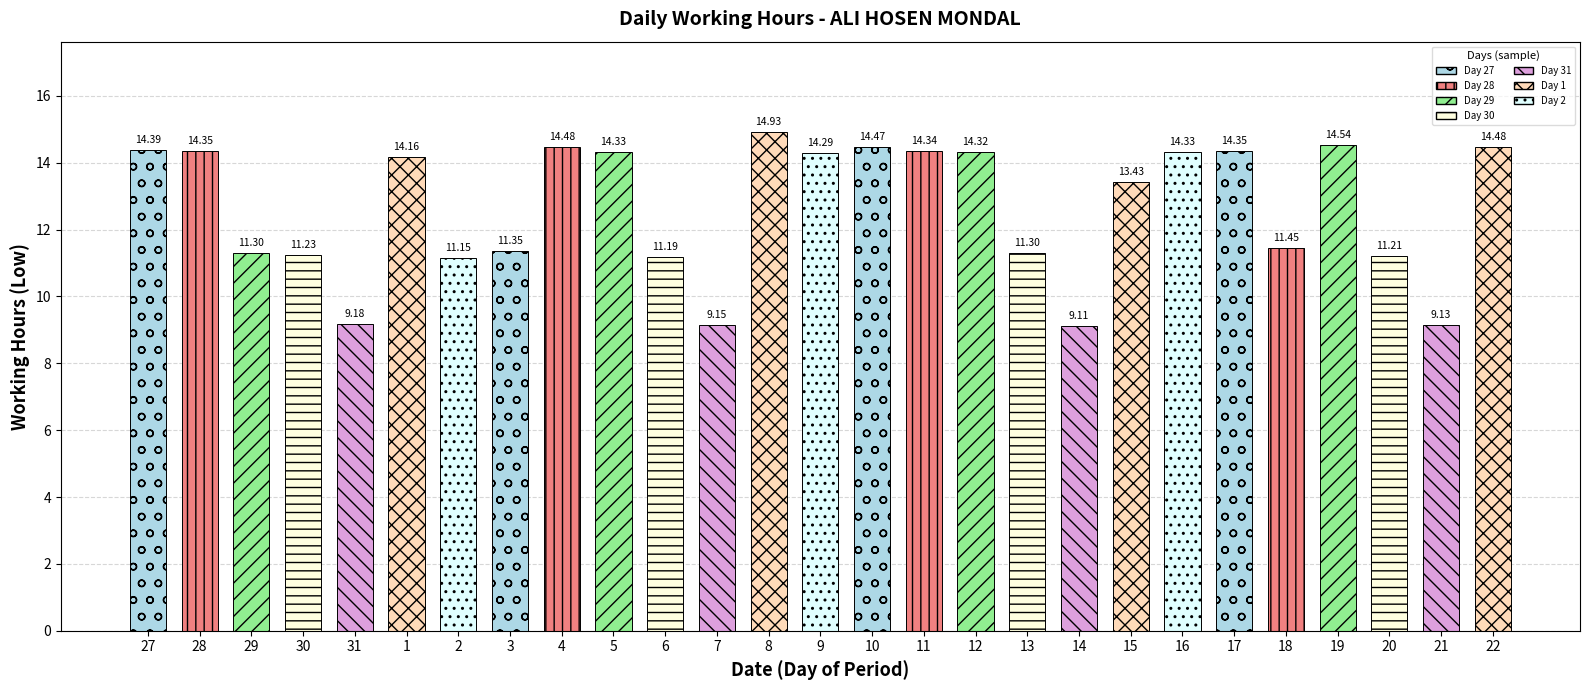

Approximately how many times larger is the value at 7 compared to 10?

0.6